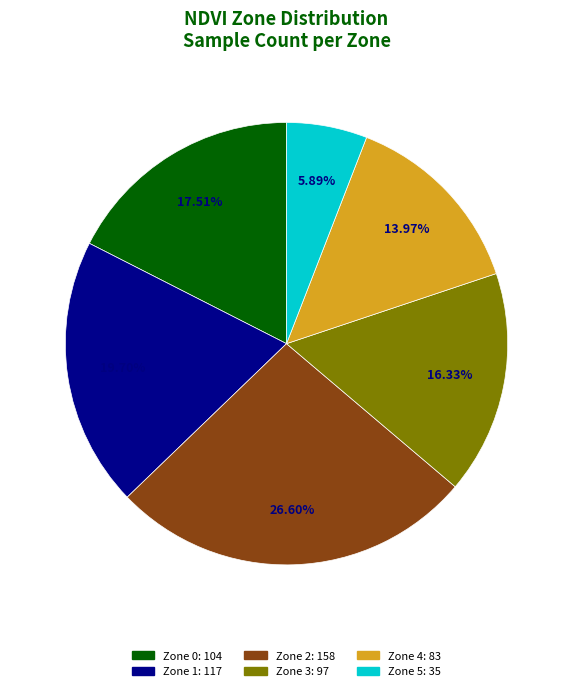

Combined, what portion of the pie is Zone 3 and Zone 4?

30.3%